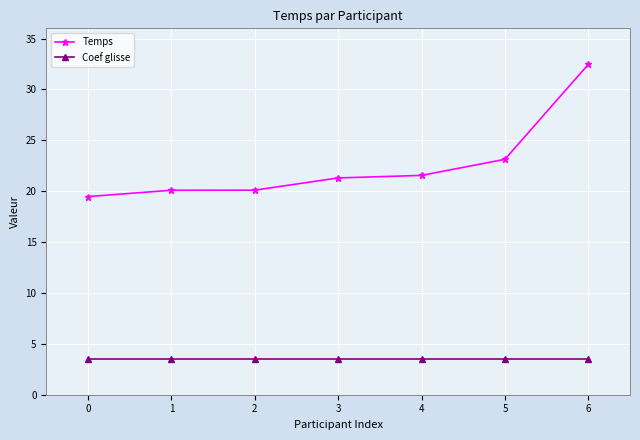

The value of Temps at 5 is 23.1. True or false?

True